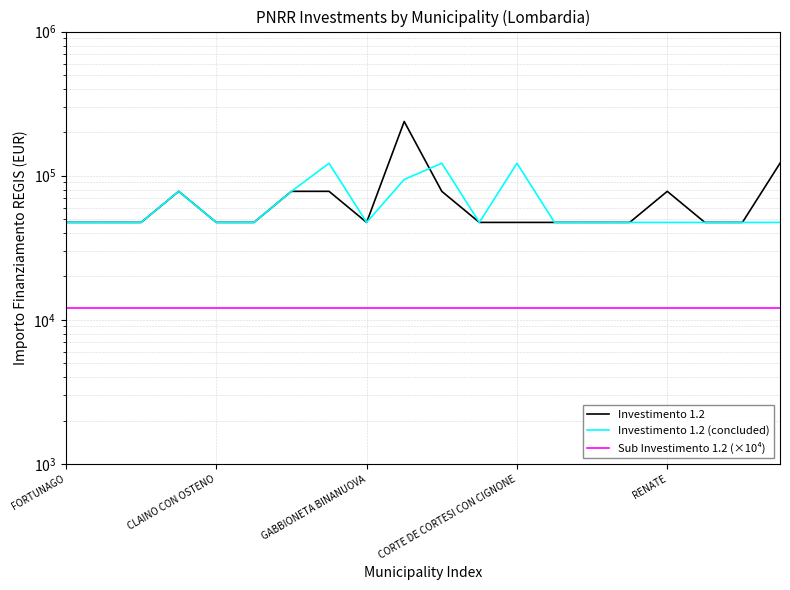

Which category has the lowest value across all series?

FORTUNAGO